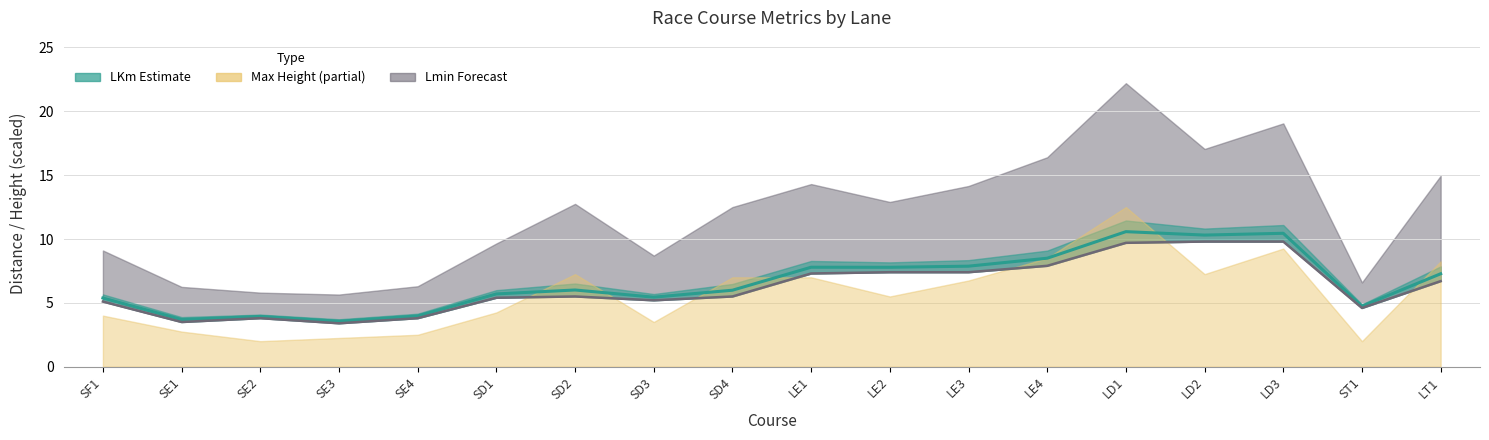

True or false: Lmin has a value of 5.1 at SF1.

True